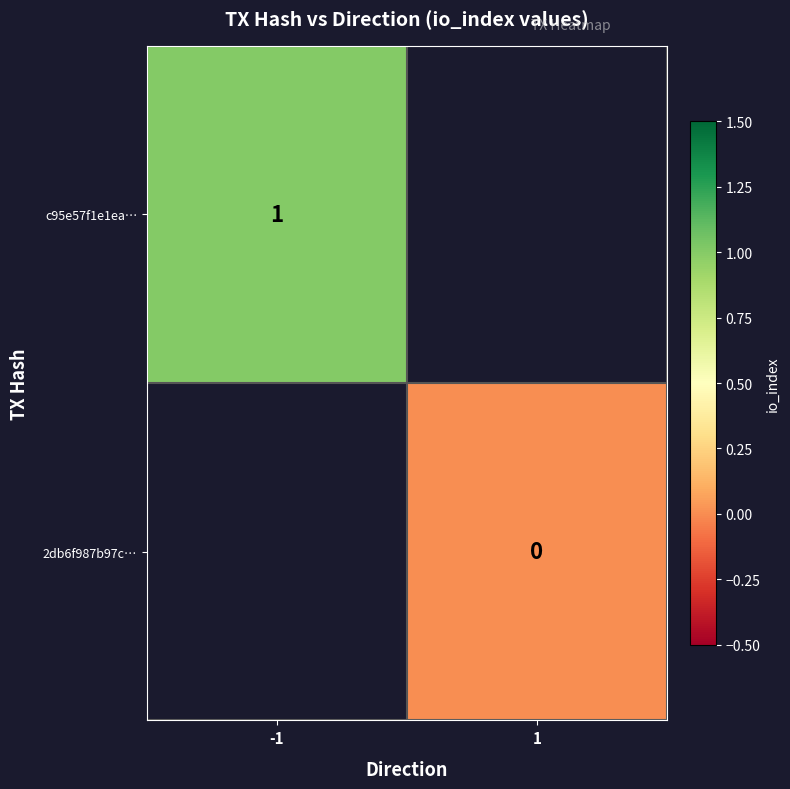

Which category has the highest value across all series?

-1